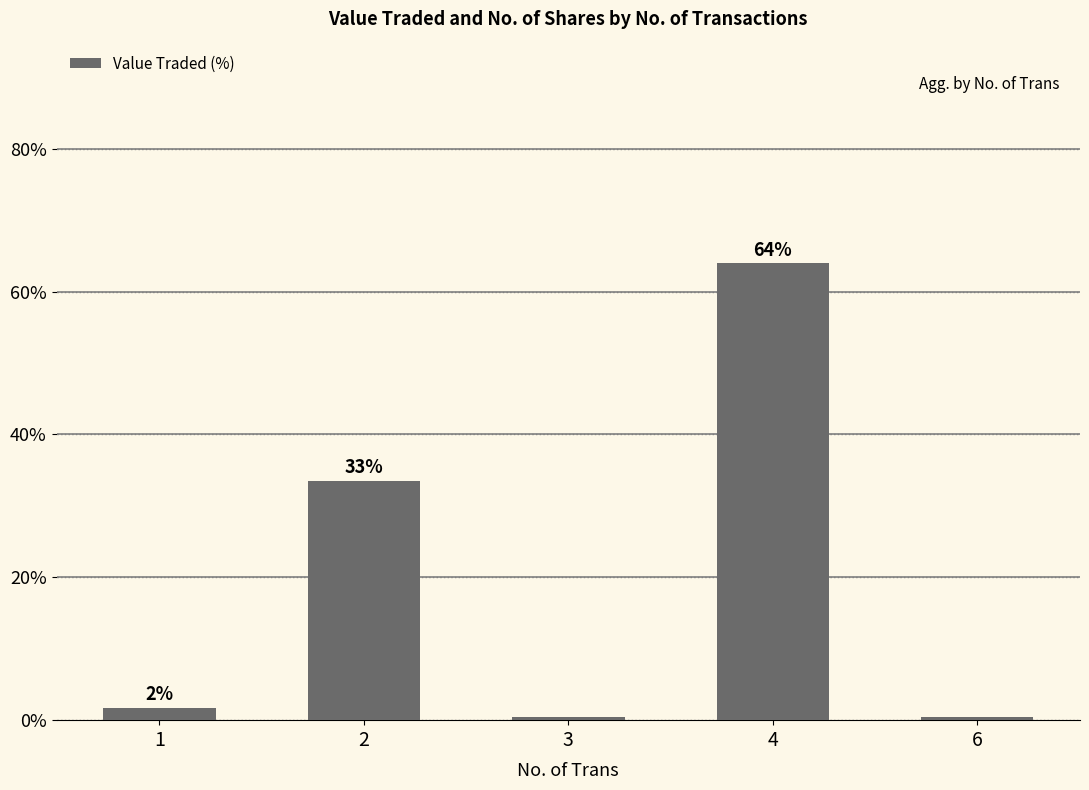

What is the minimum value shown in the chart?

0.4